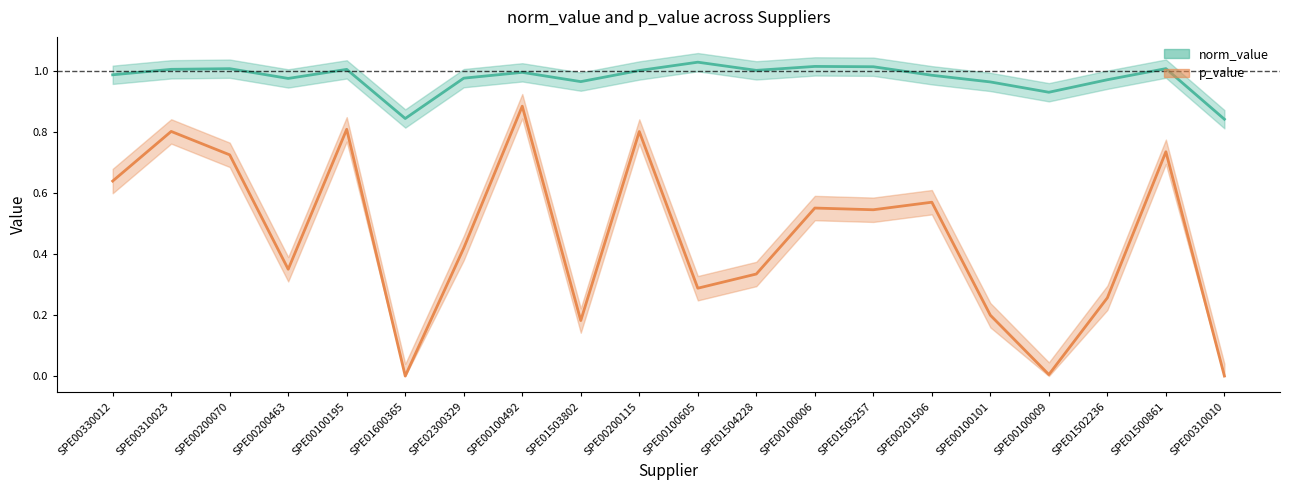

List the series in order of their overall mean, lowest first.

p_value, norm_value